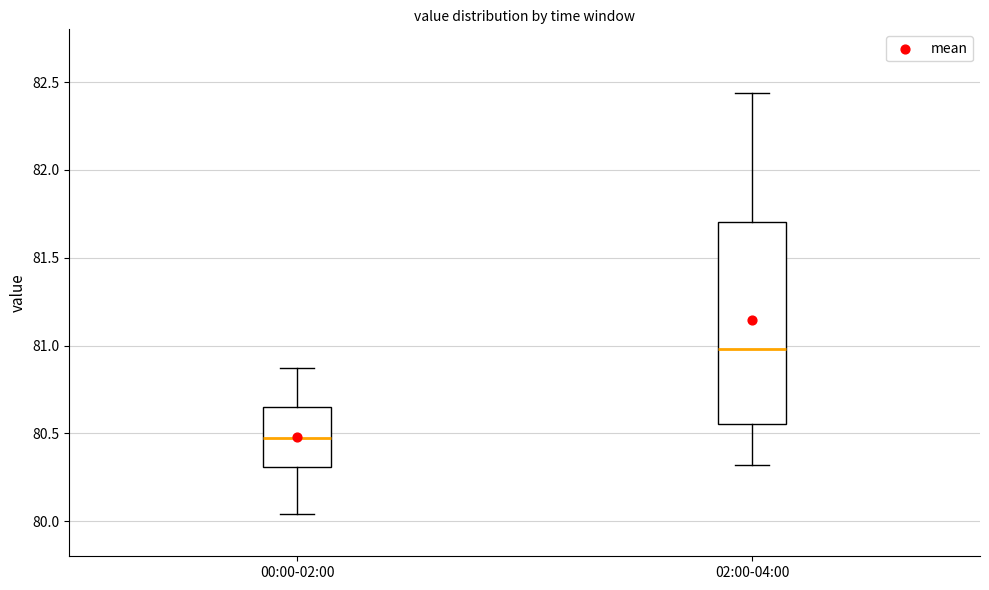

Where is the upper edge of the box for 00:00-02:00 on the y-axis? The values are not printed on the chart, so give them approximately, as read against the axis.

80.65